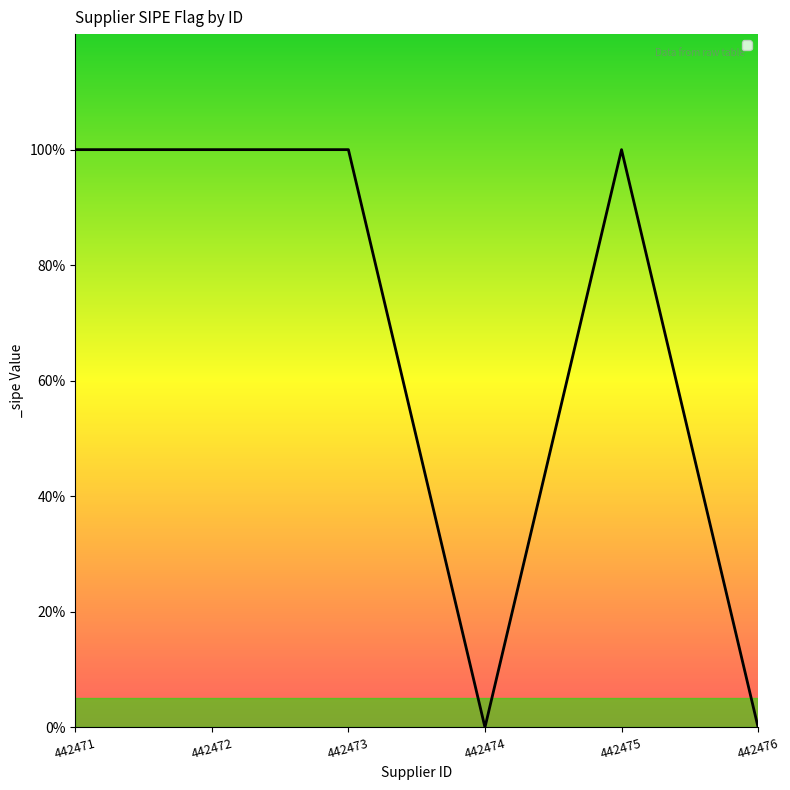

What is the greatest value displayed?

1